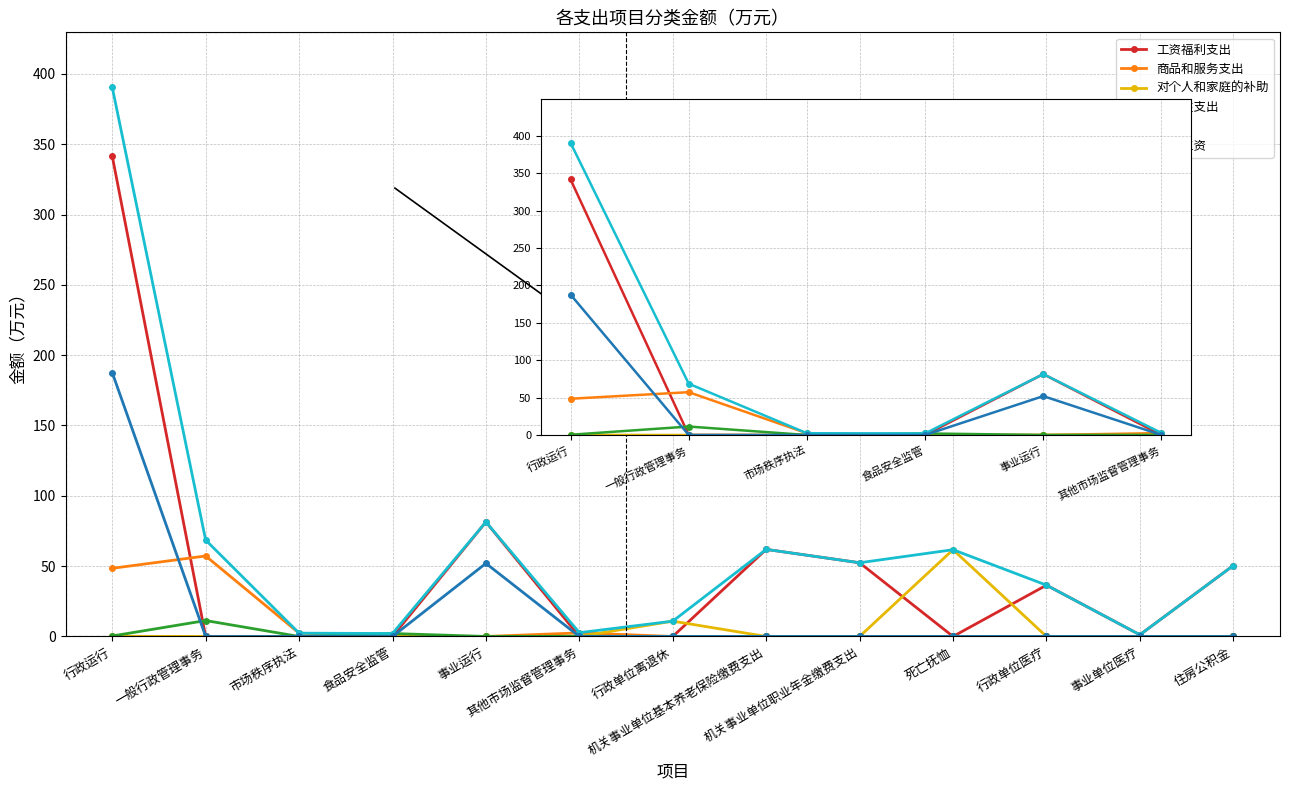

Is it true that 资本性支出 equals 1.2 at 食品安全监管?

False